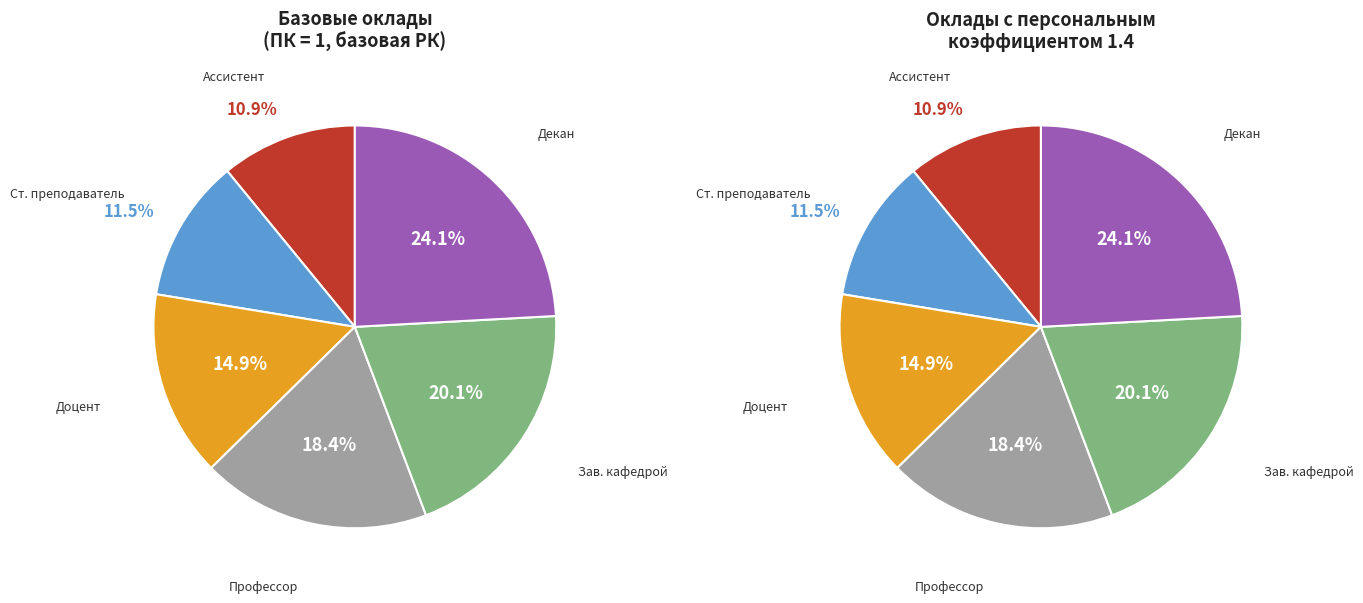

The Декан факультета (директор института) slice represents 37% of the pie. True or false?

False